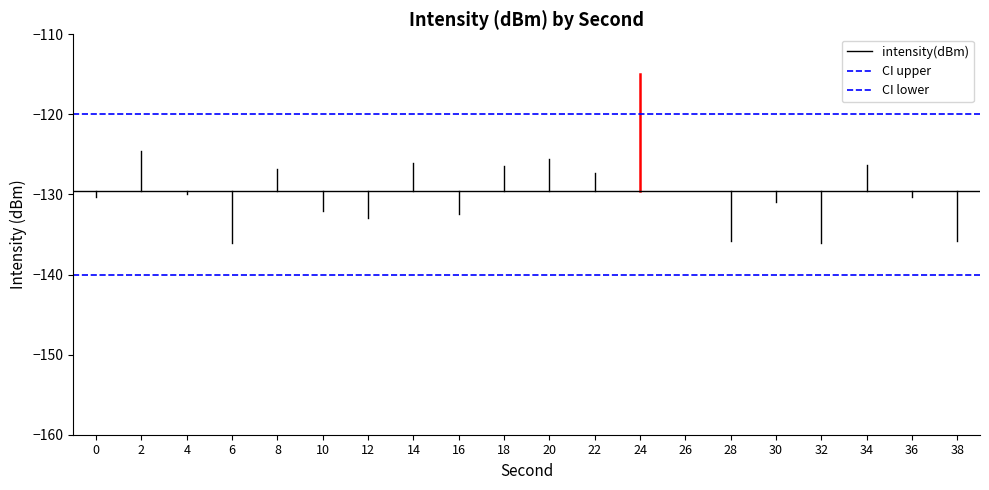

Rank the series at 0 from lowest to highest value.

CI lower, intensity(dBm), CI upper